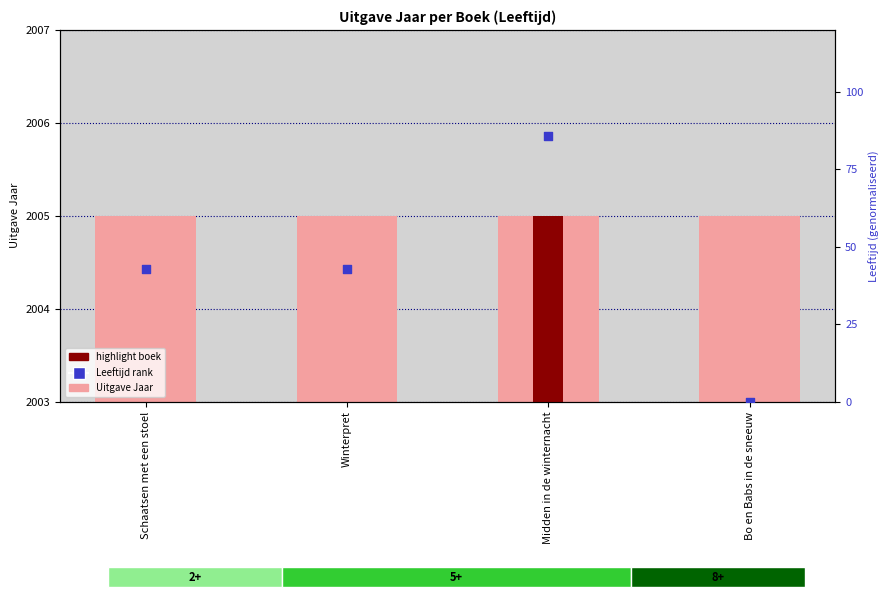

At how many categories does at least one series exceed 36?

3